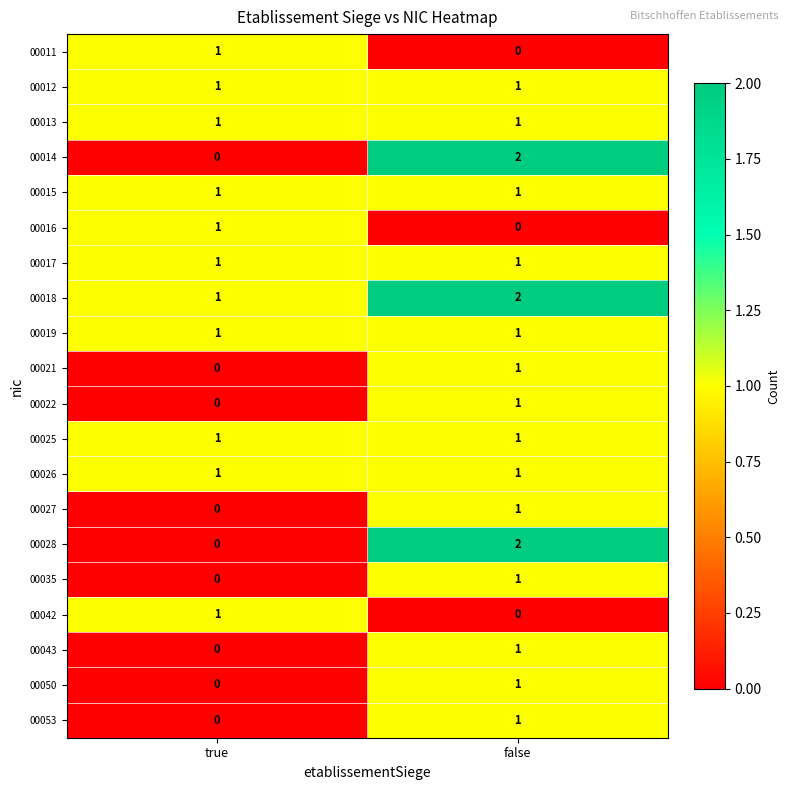

What is the total value across all series at true?

11